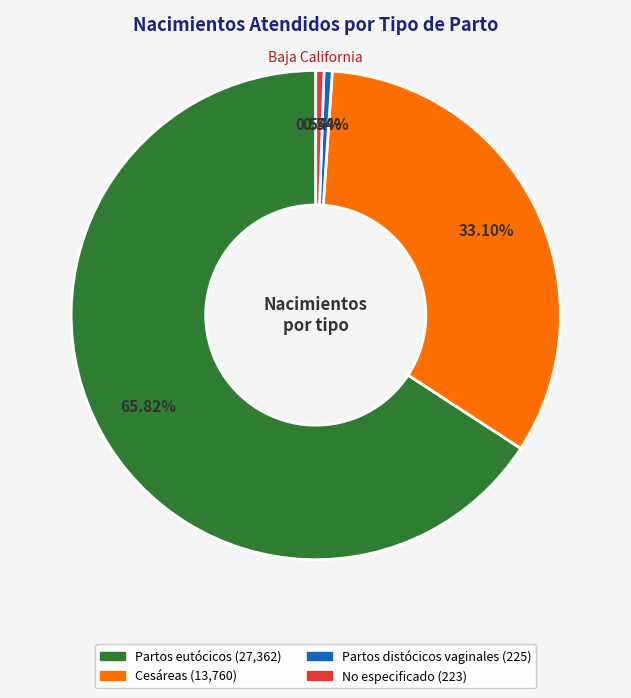

Between Partos distócicos vaginales and Partos eutócicos, which is larger?

Partos eutócicos